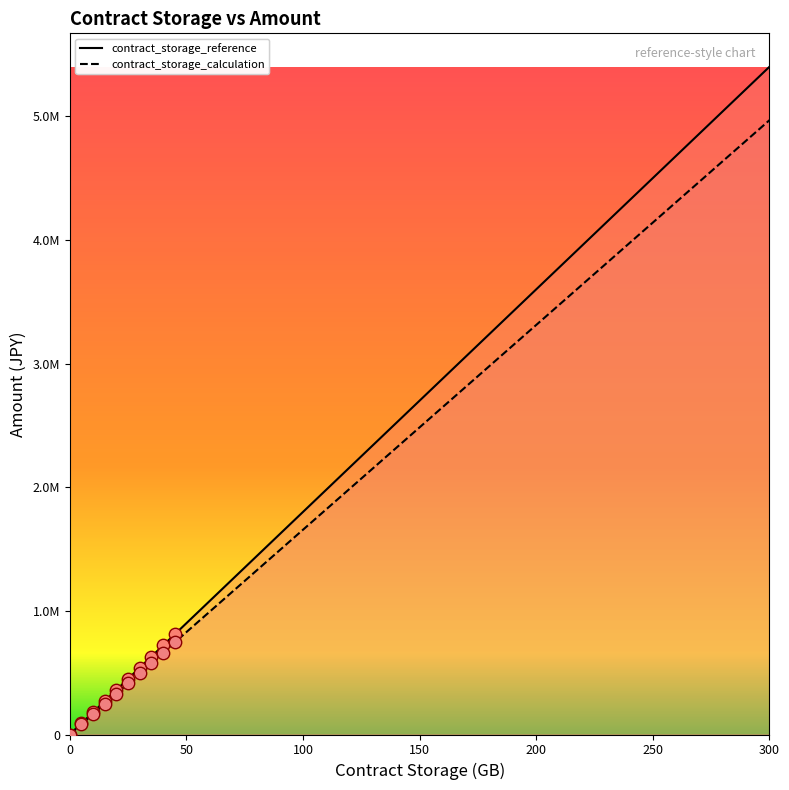

At which category is the sum across all series the highest?

300